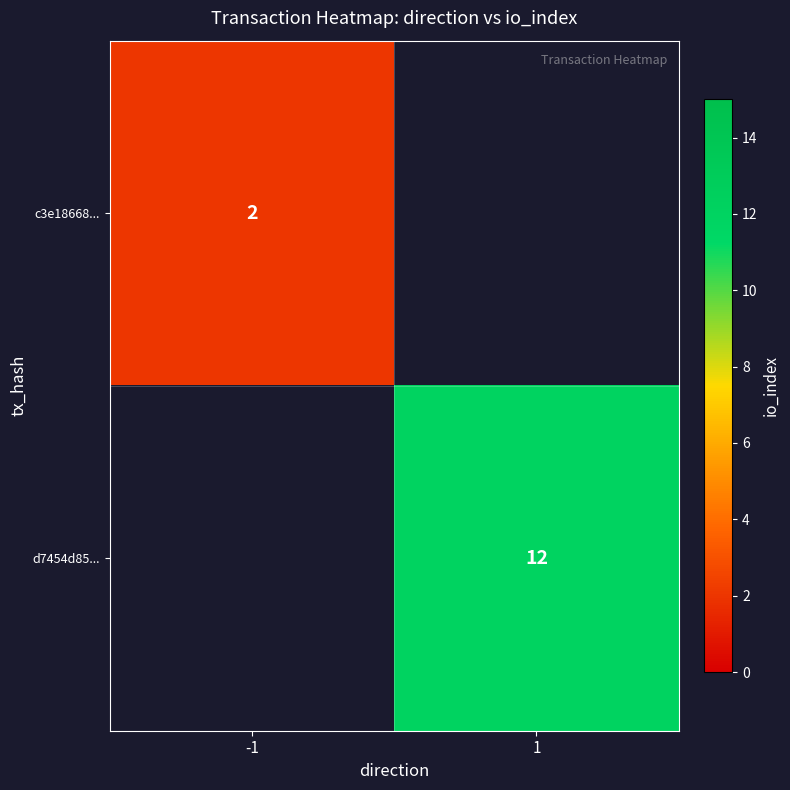

The d7454d85... series shows 12 at 1. True or false?

True